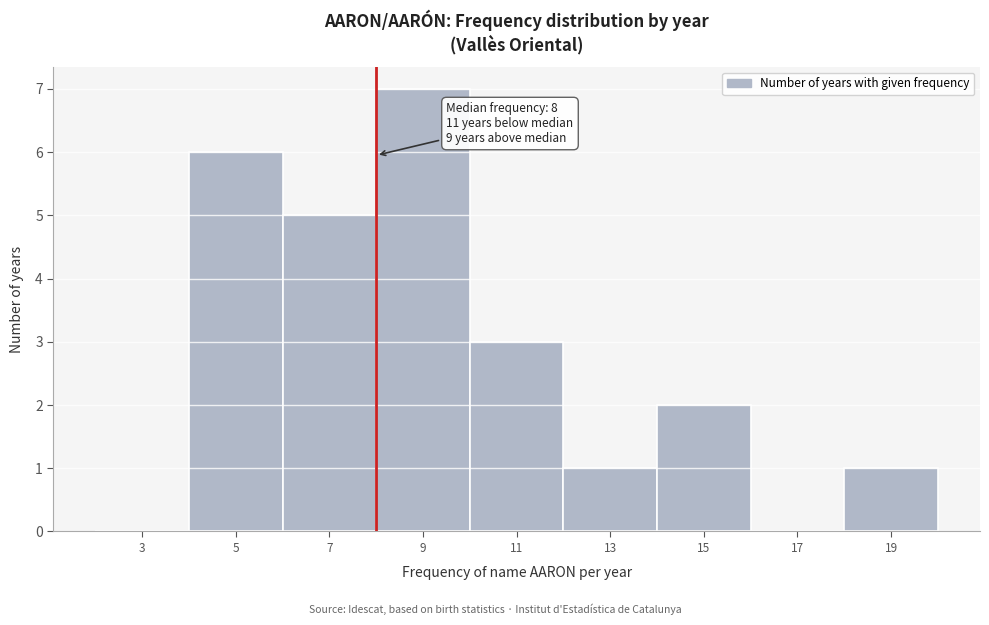

Which range on the x-axis has the tallest bar?

8 to 10